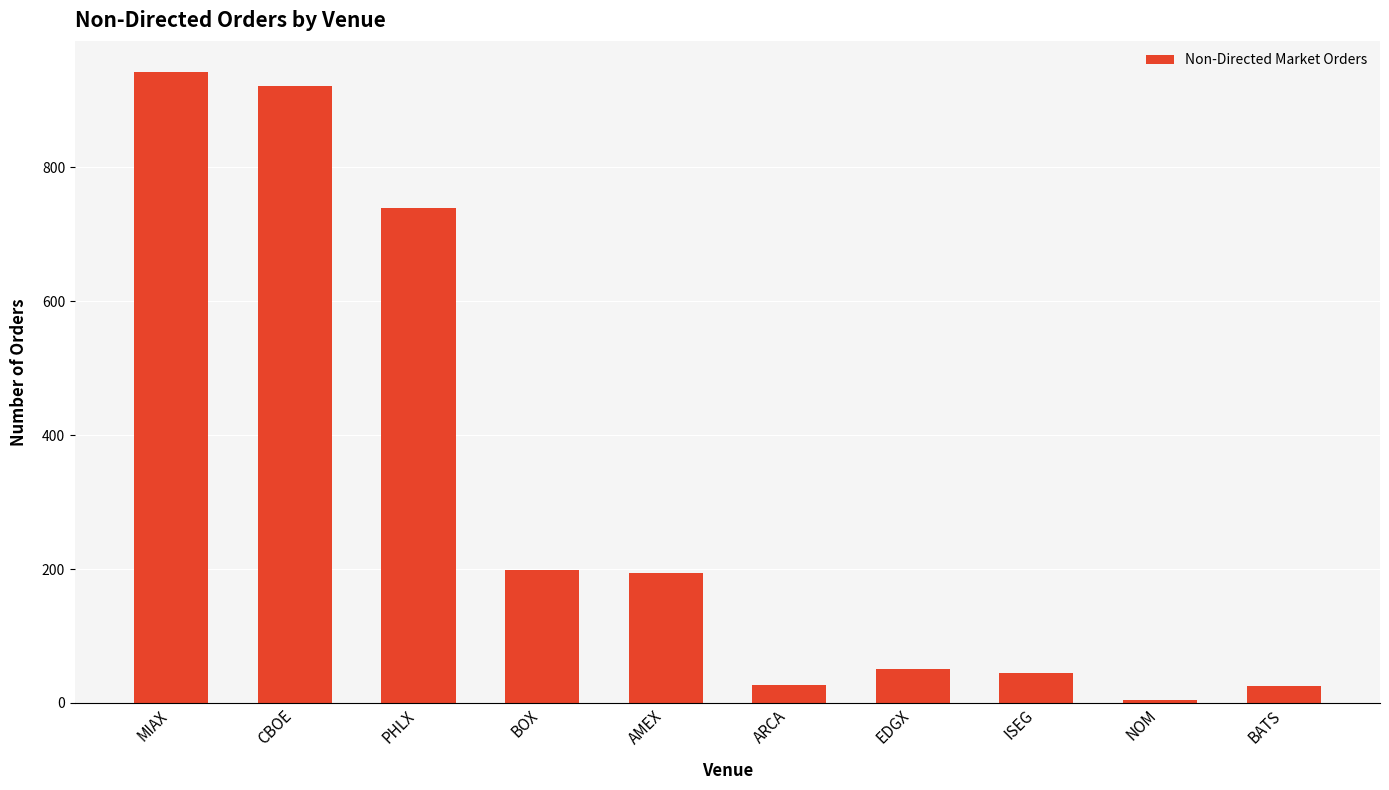

Does the chart contain stacked bars?

No